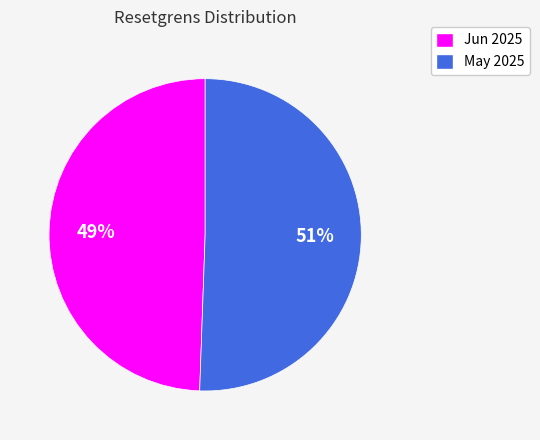

How many slices are in this pie chart?

2